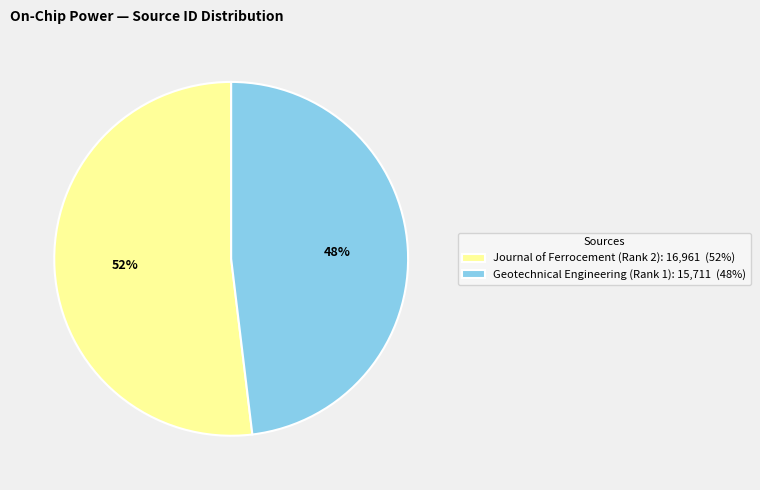

Is the sum of Geotechnical Engineering (Rank 1) and Journal of Ferrocement (Rank 2) greater than half?

Yes